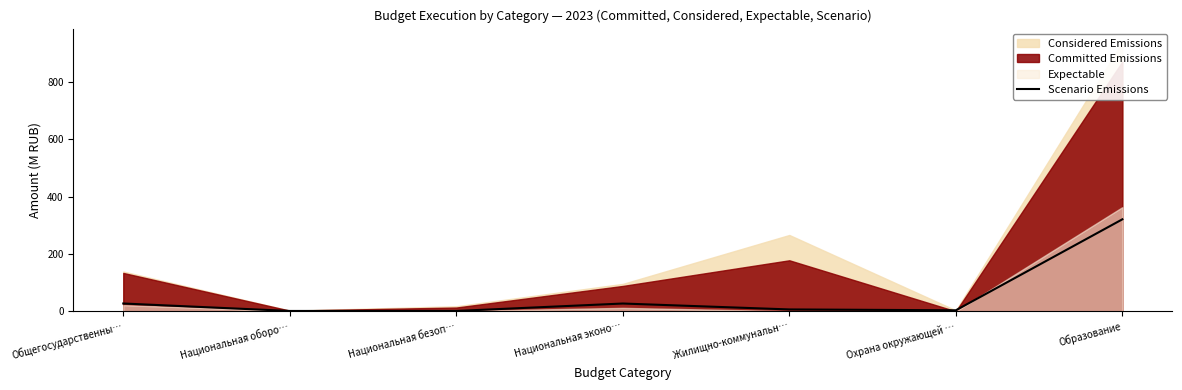

What is the sum of the values at Жилищно-коммунальн… and Общегосударственны…?

33.6